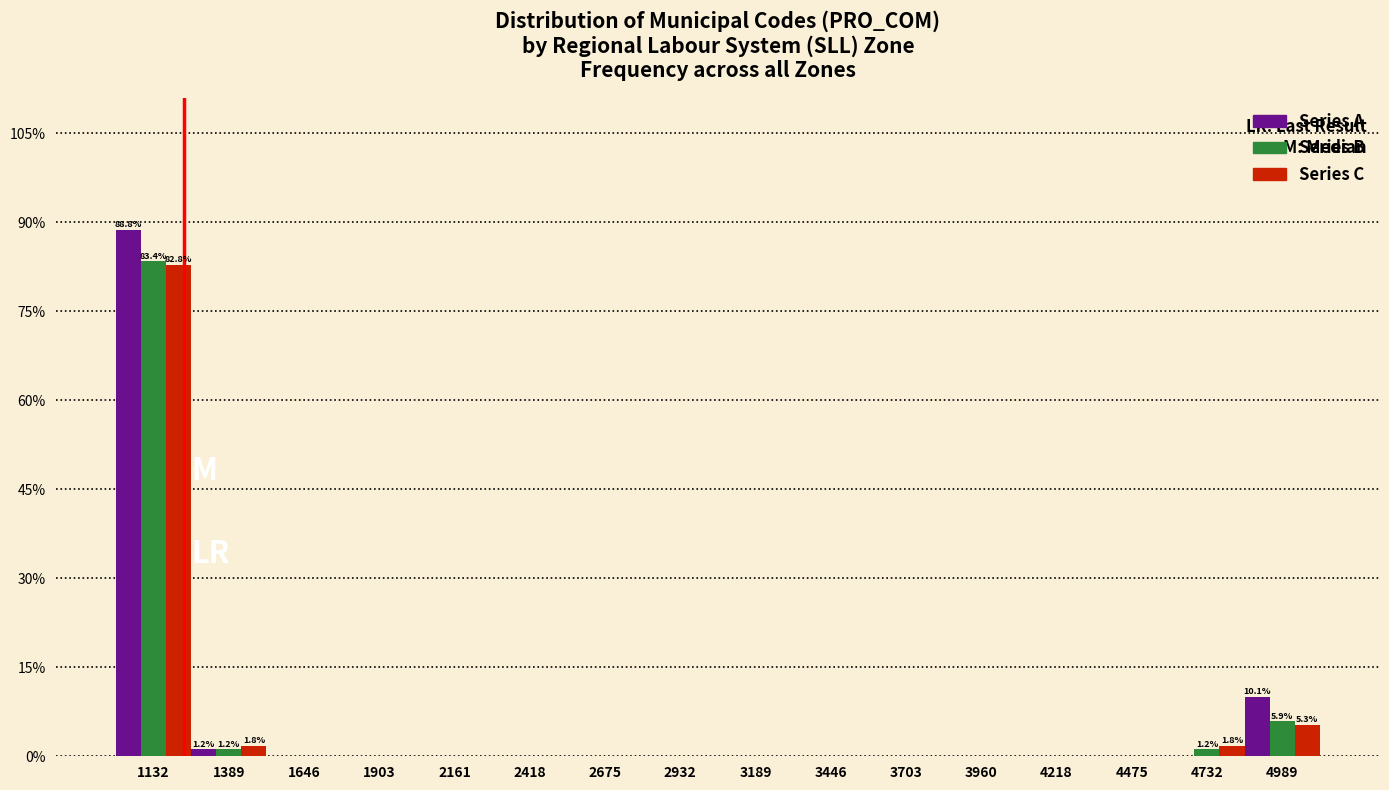

In the Series C series, which range on the x-axis has the tallest bar?

1000 to 1250